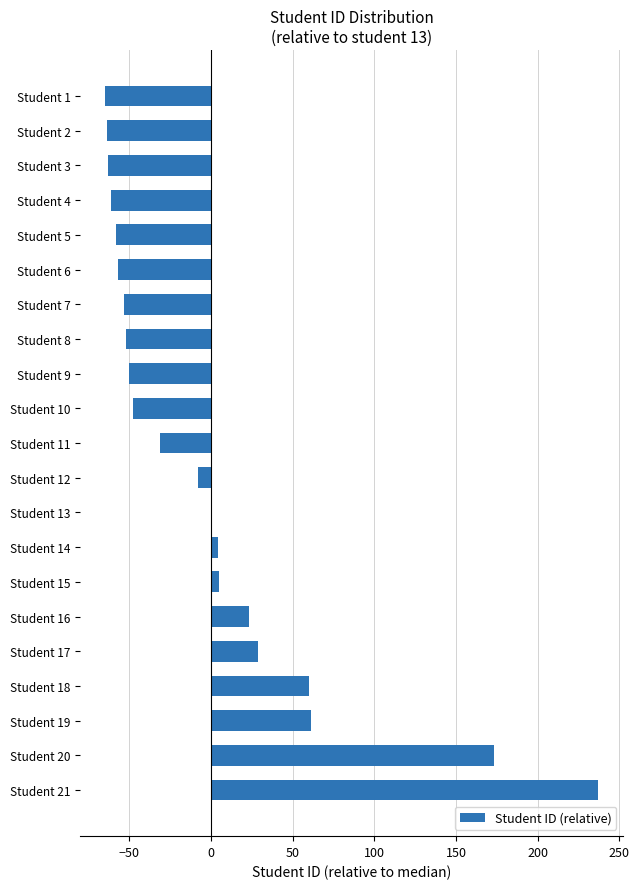

What is the change in value from Student 10 to Student 17?

+77